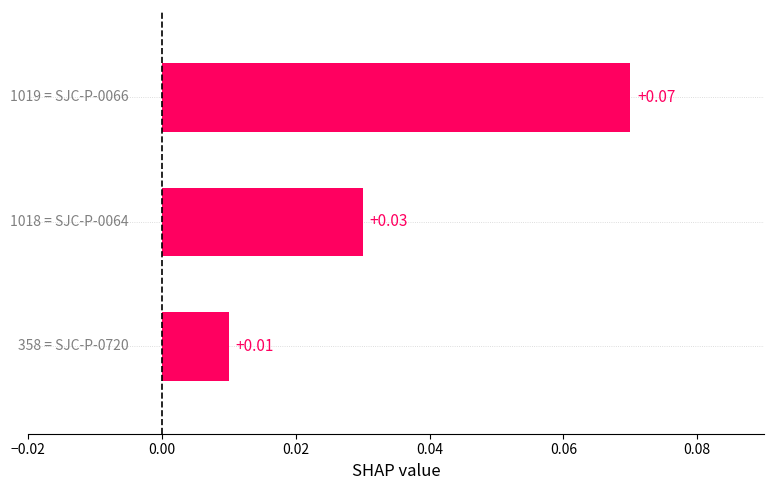

How many distinct data groups are displayed?

1